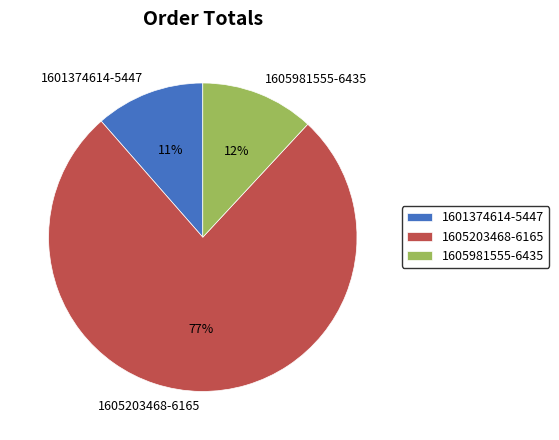

How many slices are in this pie chart?

3